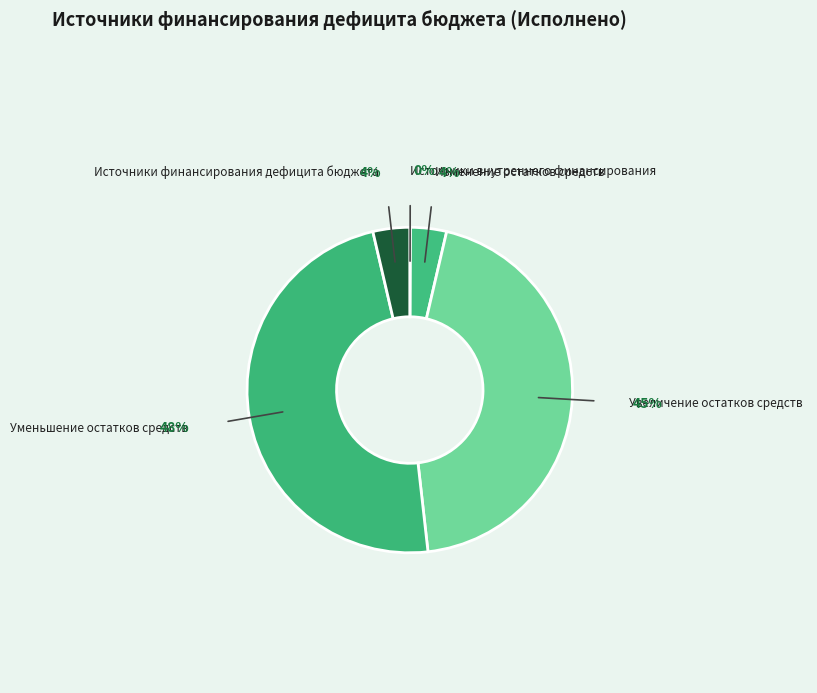

Which slice is the largest?

Уменьшение остатков средств